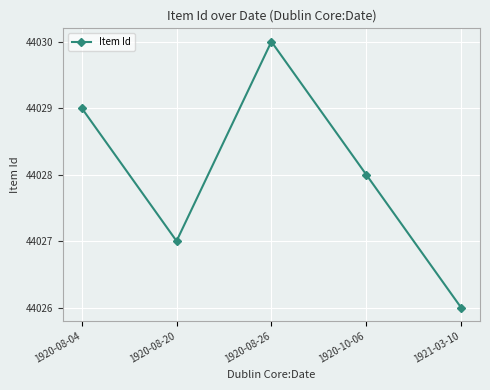

Reading left to right, list all the values displayed in this chart.

1920-08-04=44029	1920-08-20=44027	1920-08-26=44030	1920-10-06=44028	1921-03-10=44026